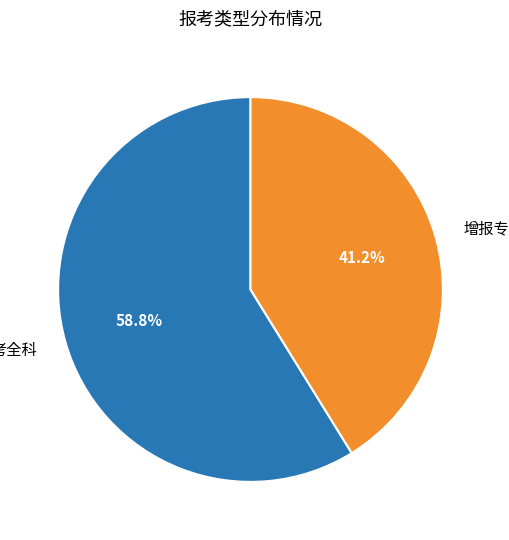

To the nearest percent, what is the average slice percentage?

50%